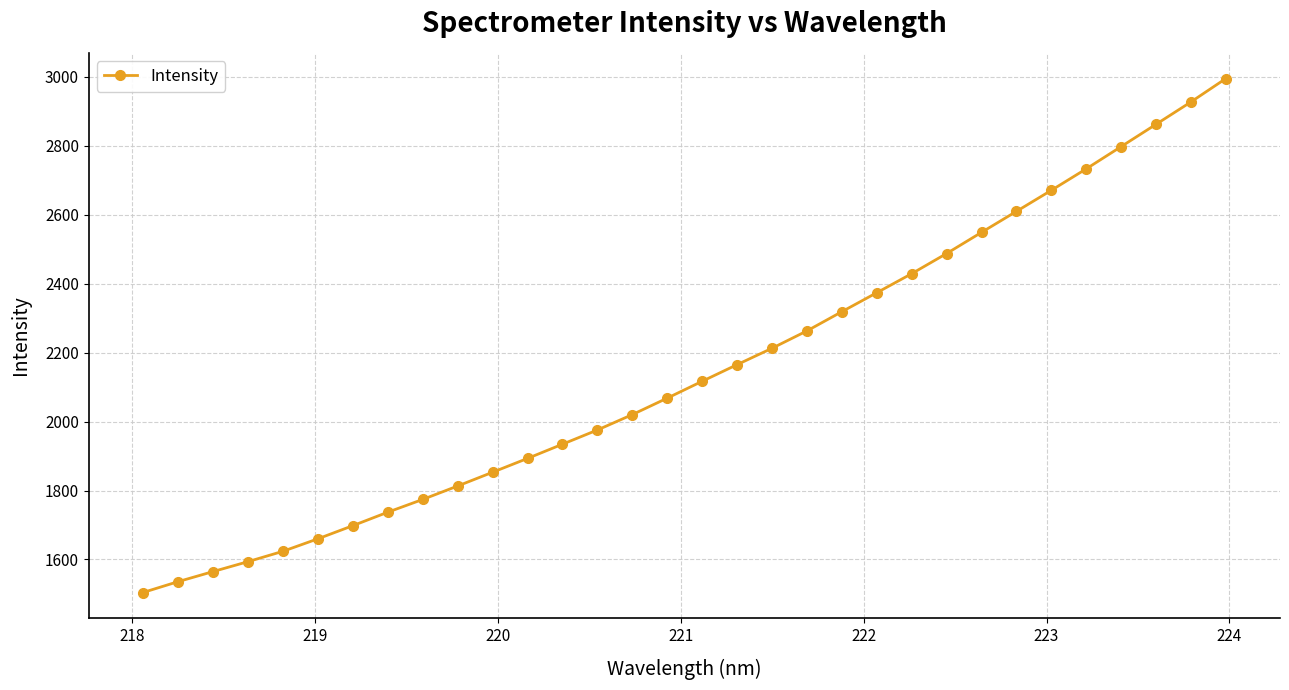

What is the minimum value shown in the chart?

1504.1